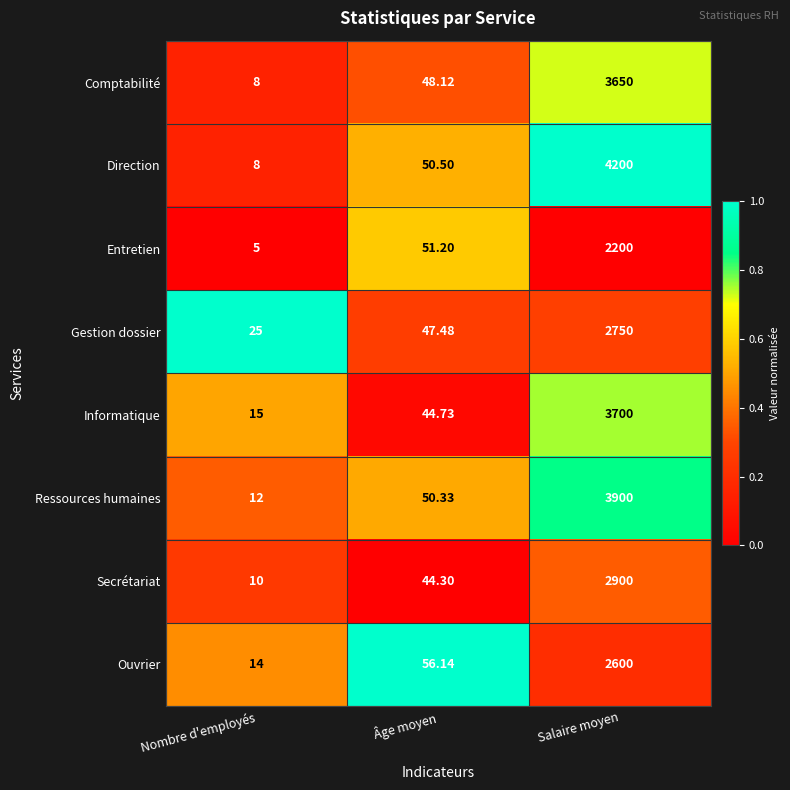

At which category does the chart reach its minimum across all series?

Nombre d'employés